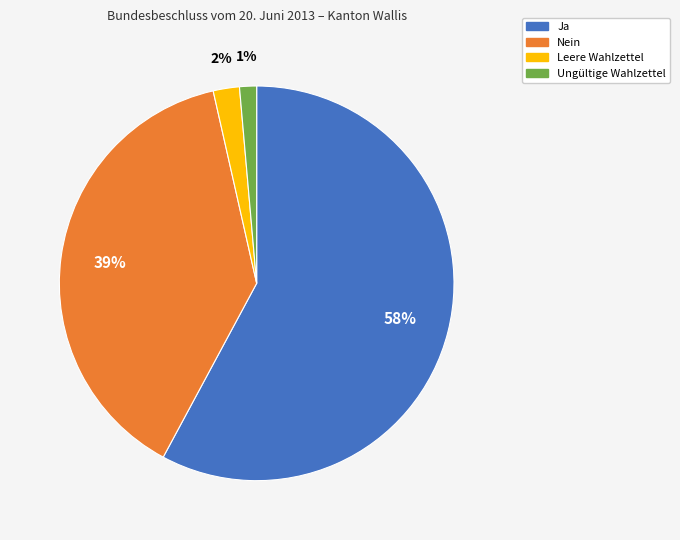

To the nearest percent, what portion does Leere Wahlzettel represent?

2%